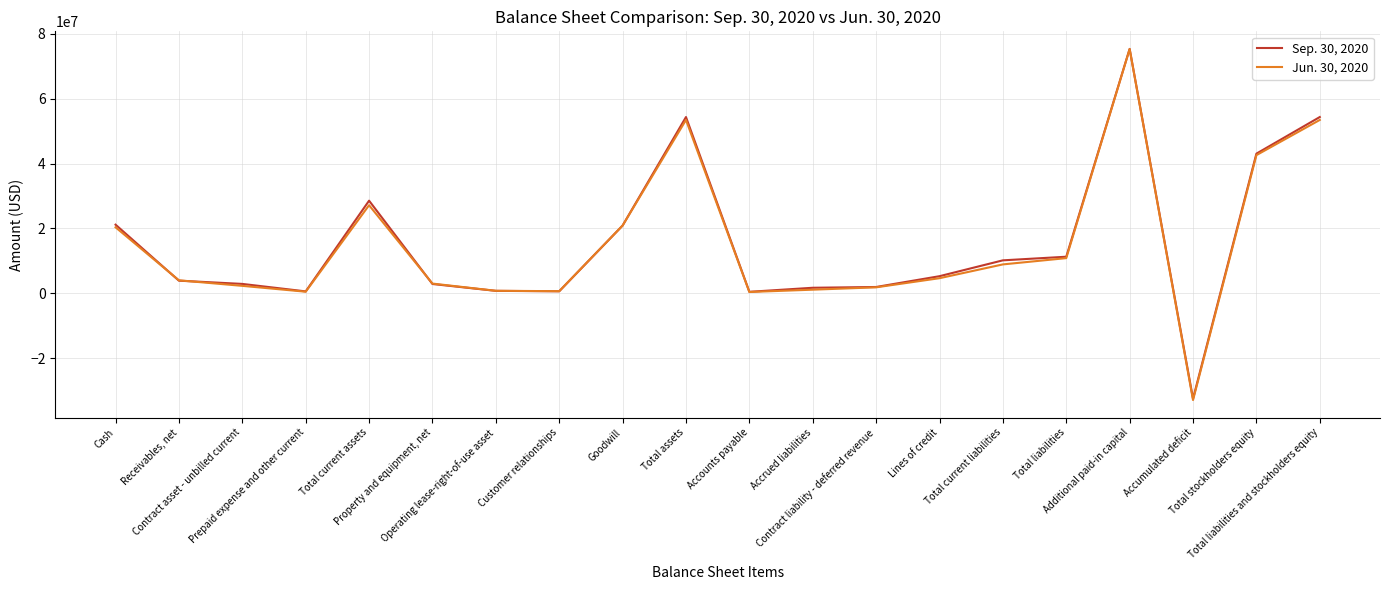

How many lines are shown in the chart?

2